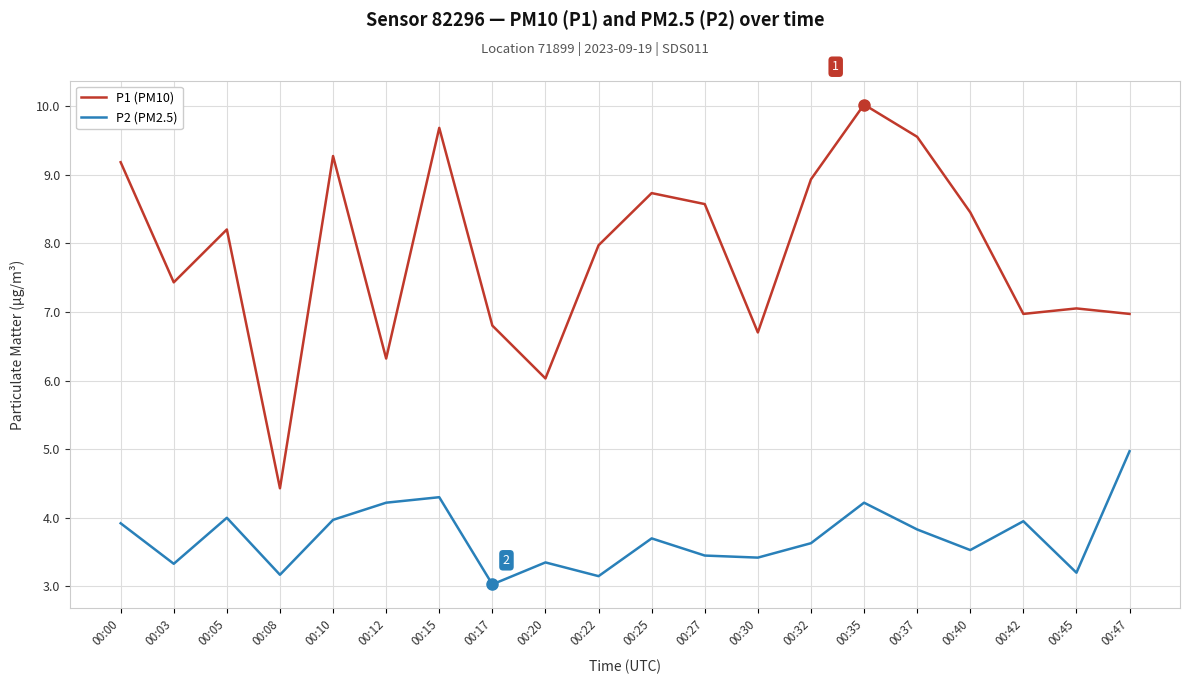

What are all the series names shown in the legend?

P1 (PM10), P2 (PM2.5)